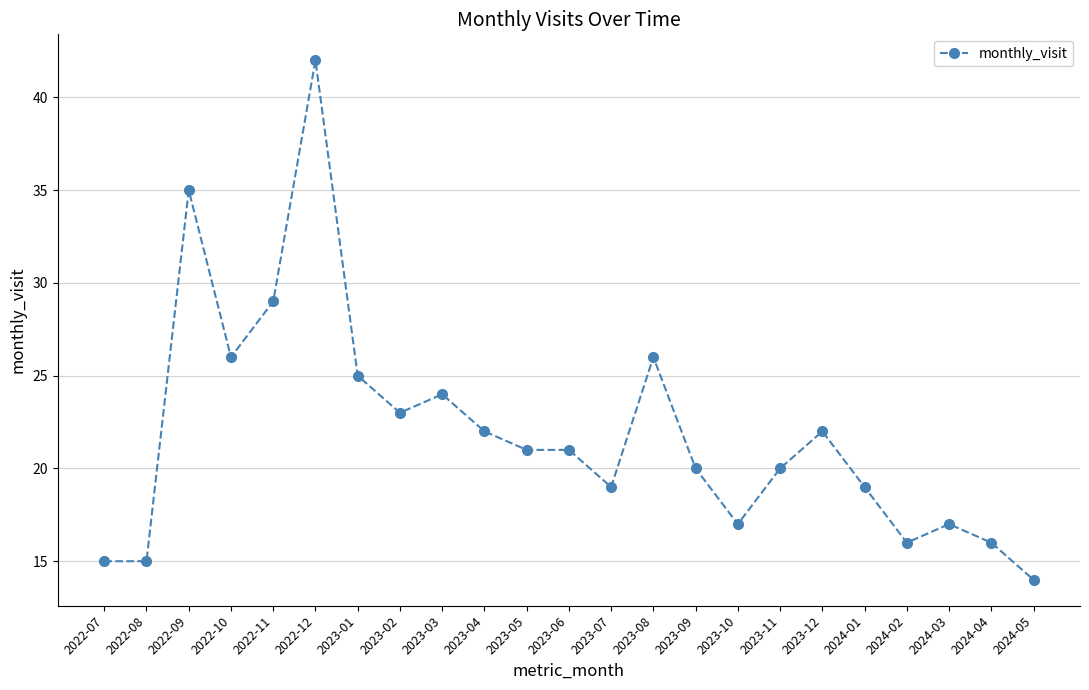

What is the maximum value shown in the chart?

42